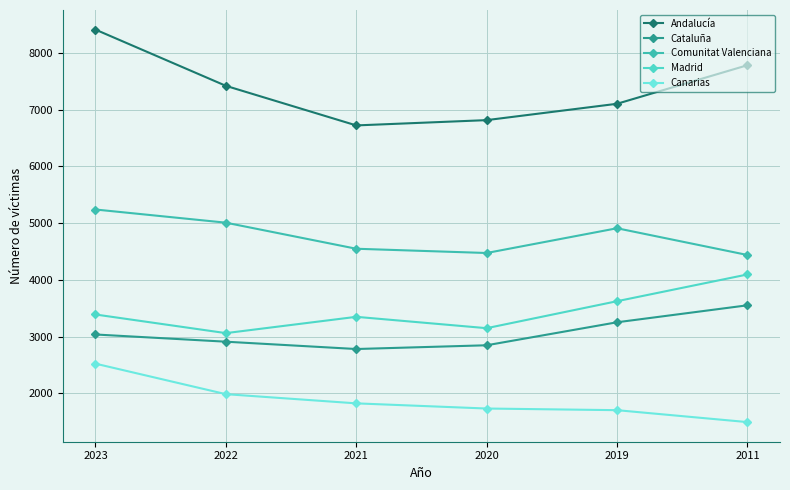

What is the difference between the Andalucía values at 2021 and 2019?

381